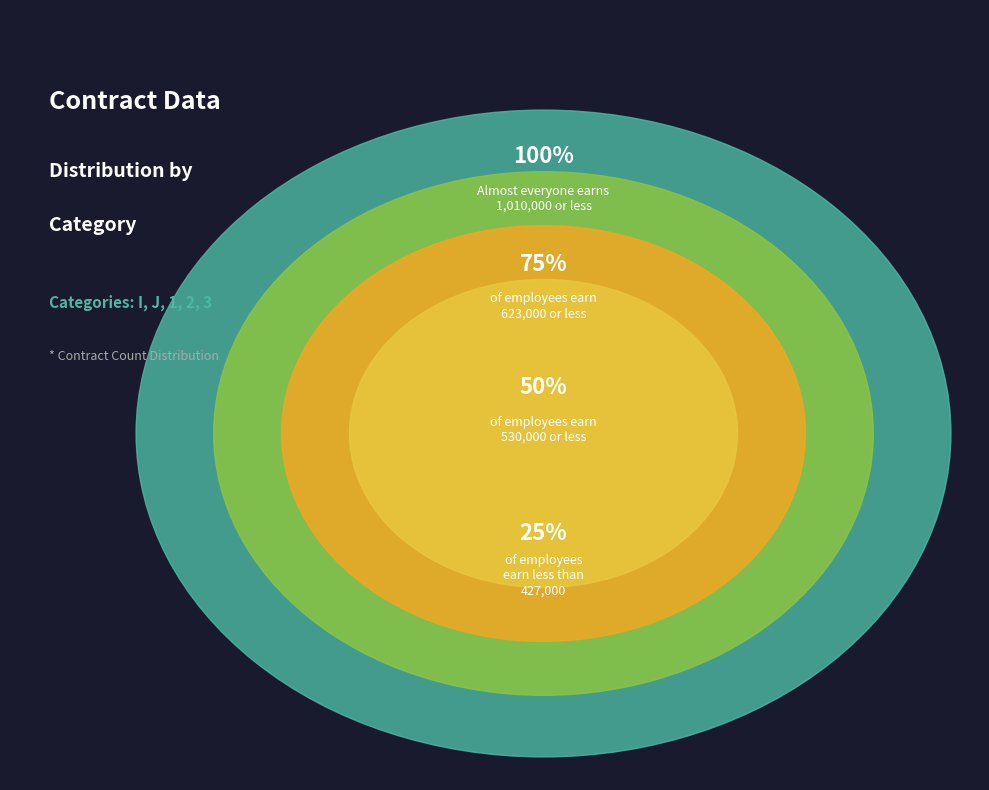

The J slice represents 25% of the pie. True or false?

True